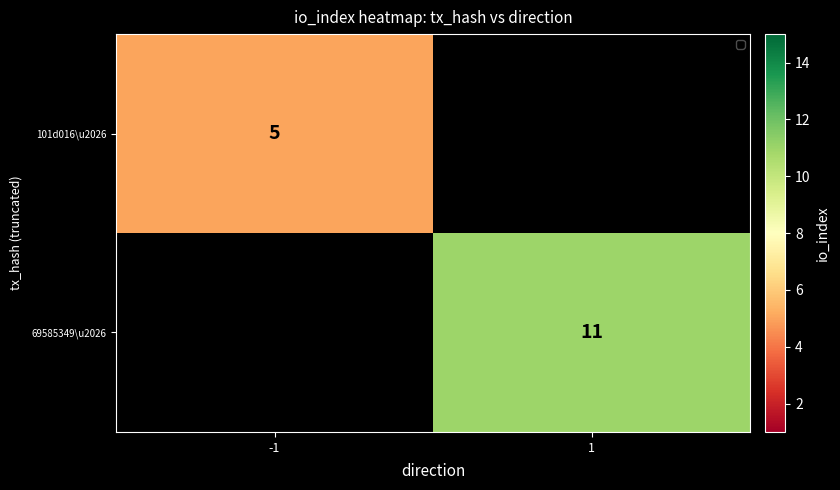

The value of 69585349\u2026 at 1 is 11. True or false?

True